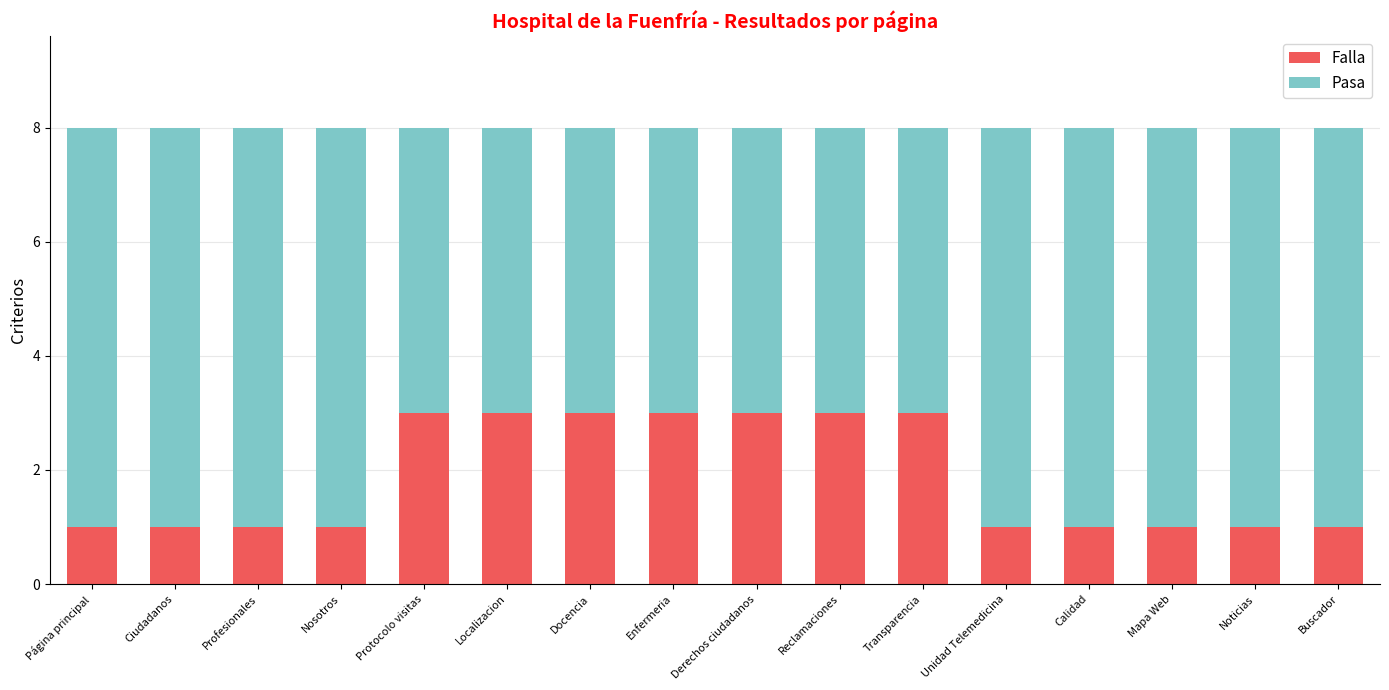

What is the total value across all series at Calidad?

8